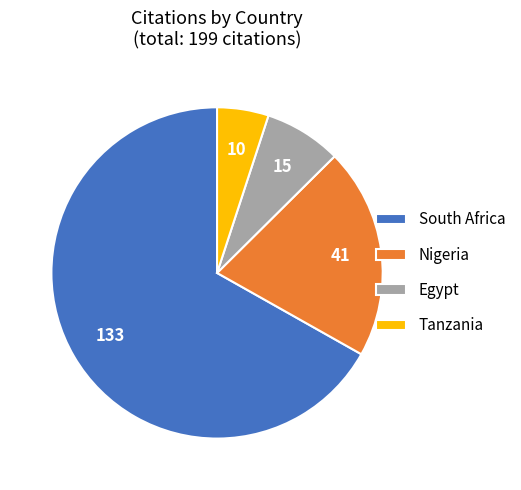

Which category has the smallest portion of the pie?

Tanzania